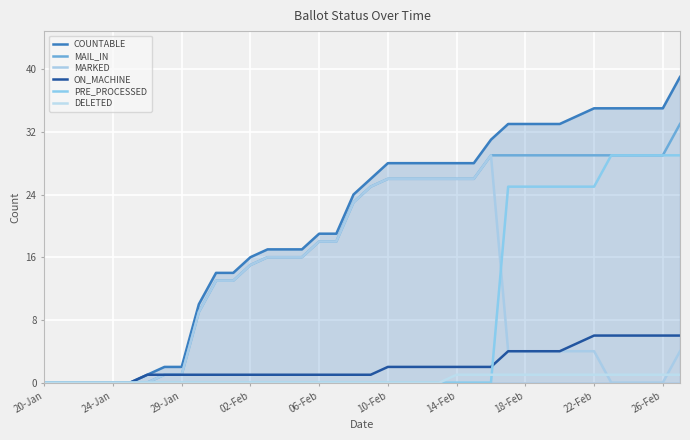

What is the maximum value for MAIL_IN?

33